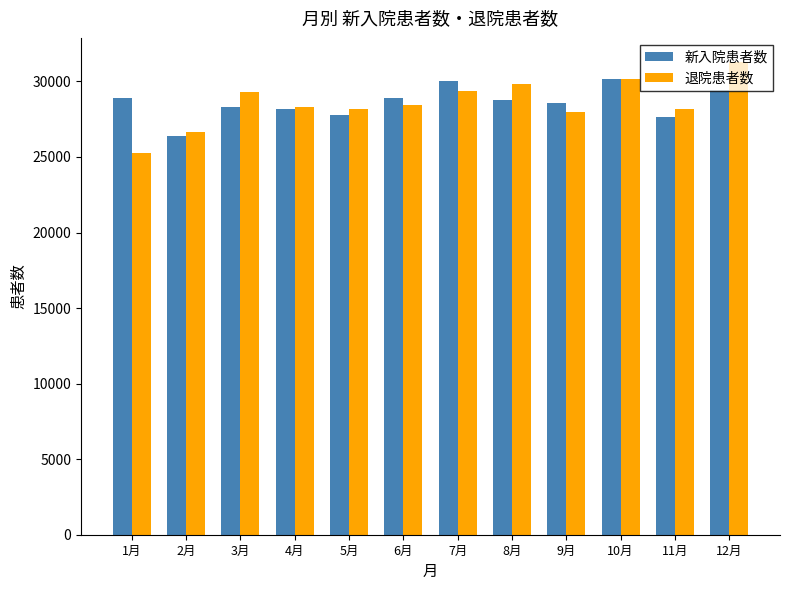

Where is 新入院患者数 nearest to the value 28273?

3月